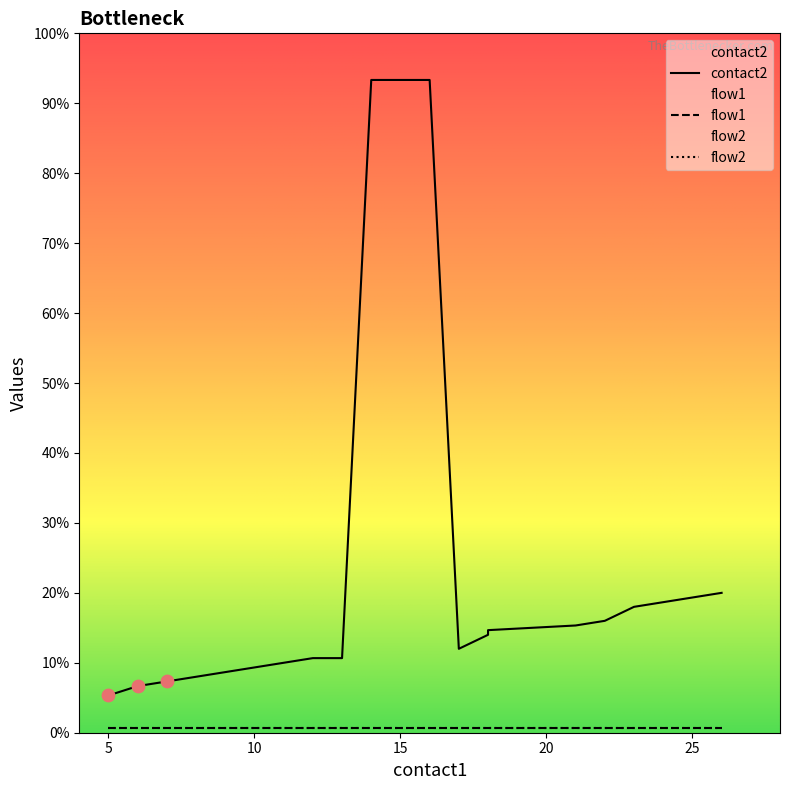

Is the value of flow1 at 16 greater than the value of flow2 at 24?

No